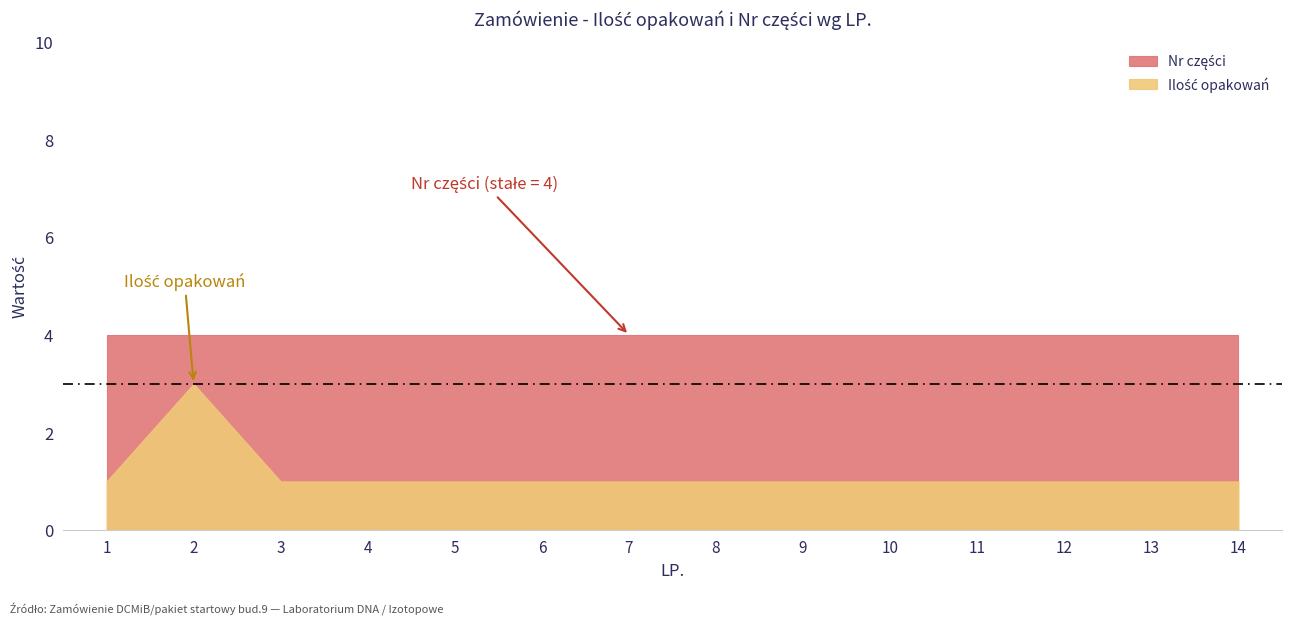

Count the number of data series in this chart.

2